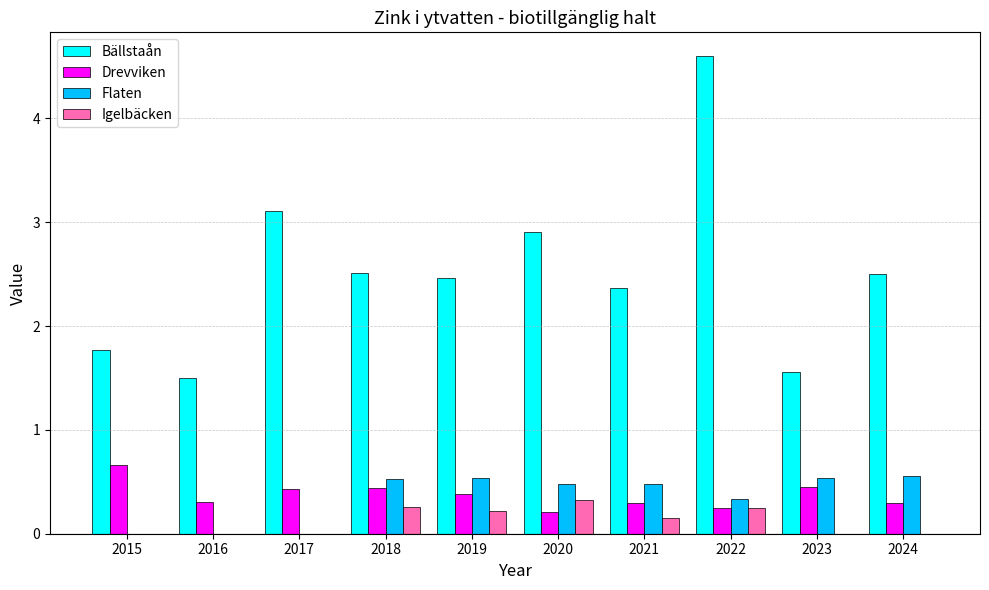

The Flaten series shows 0.6 at 2022. True or false?

False